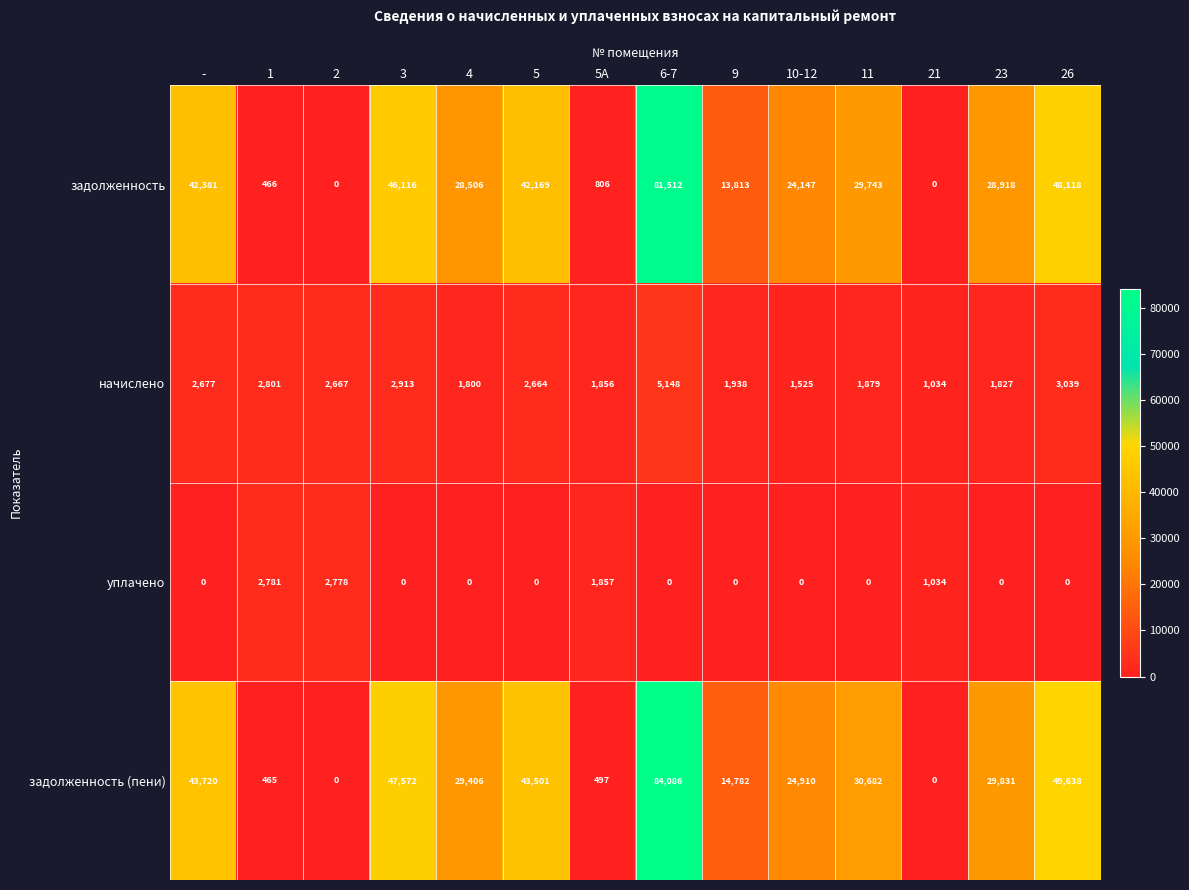

Count the number of categories in the chart.

14